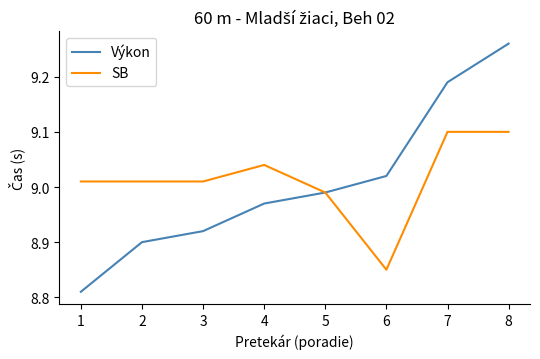

What is the difference between the second highest and second lowest values in the SB series?

0.1